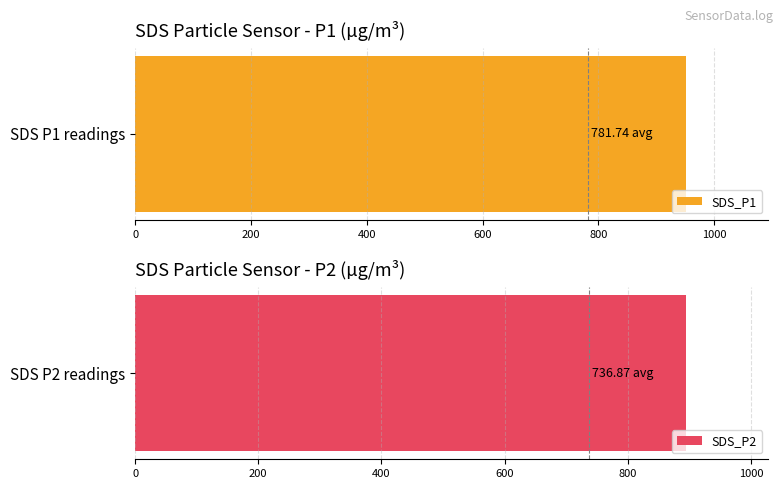

List the series in order of their peak value, highest first.

SDS_P1, SDS_P2